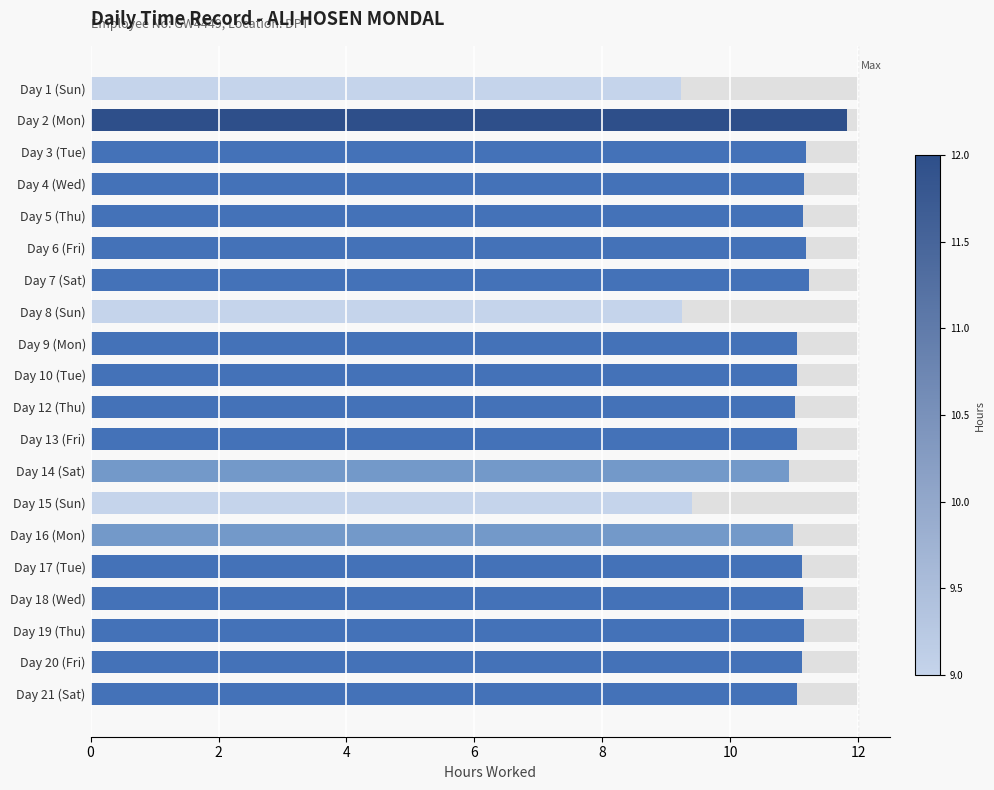

How many distinct data groups are displayed?

1